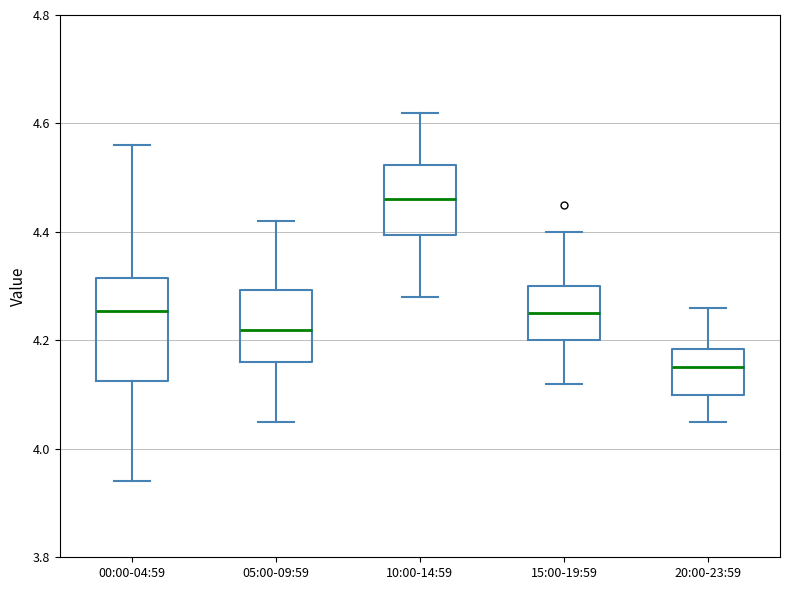

Which box's median line is the highest?

10:00-14:59